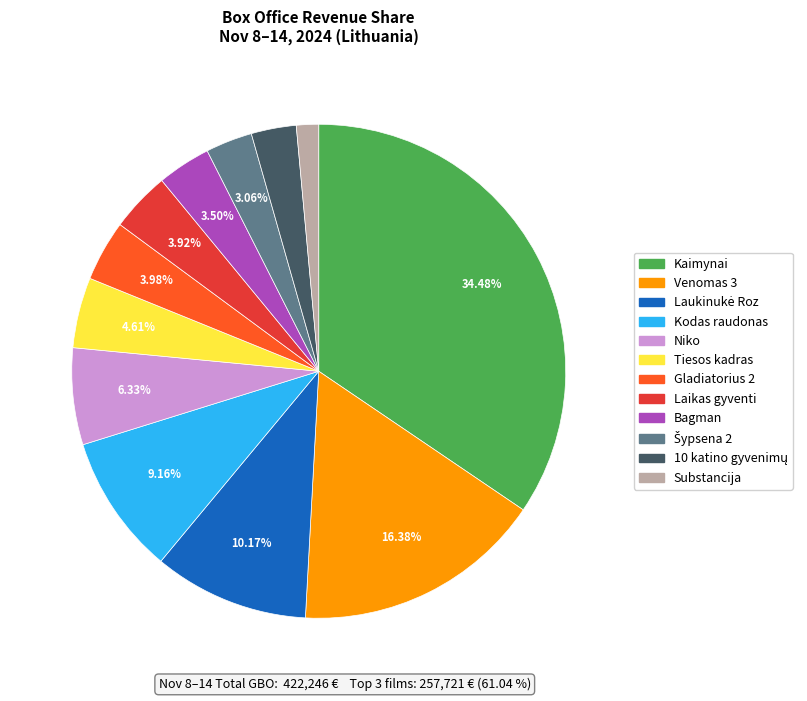

How many slices are in this pie chart?

12